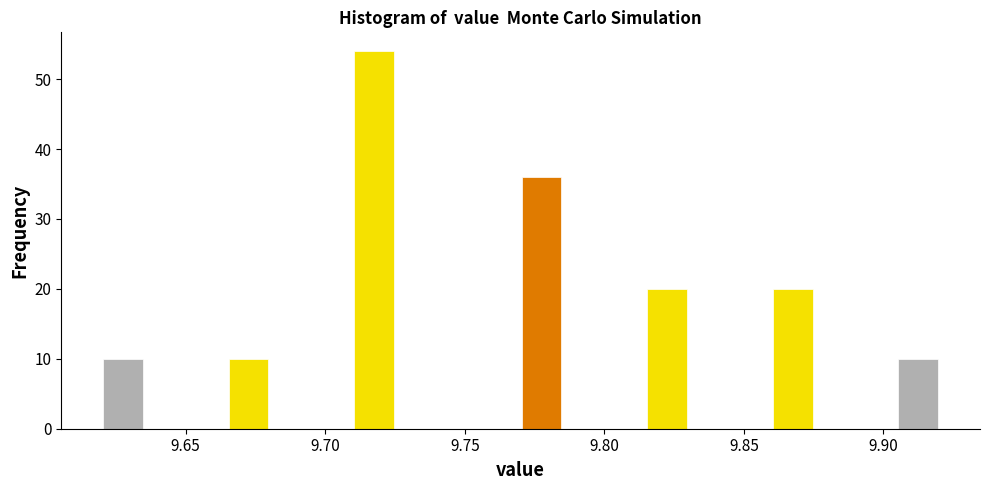

Read against the x-axis, roughly where is the centre of the tallest bar?

9.720